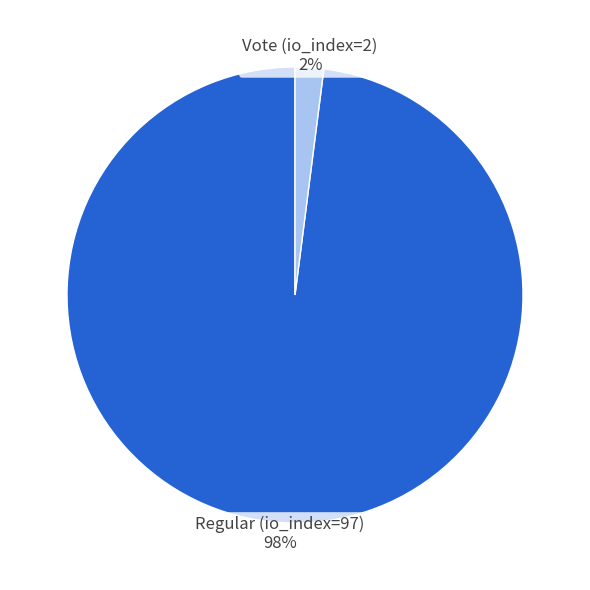

What is the smallest slice in the pie chart?

Vote (io_index=2)